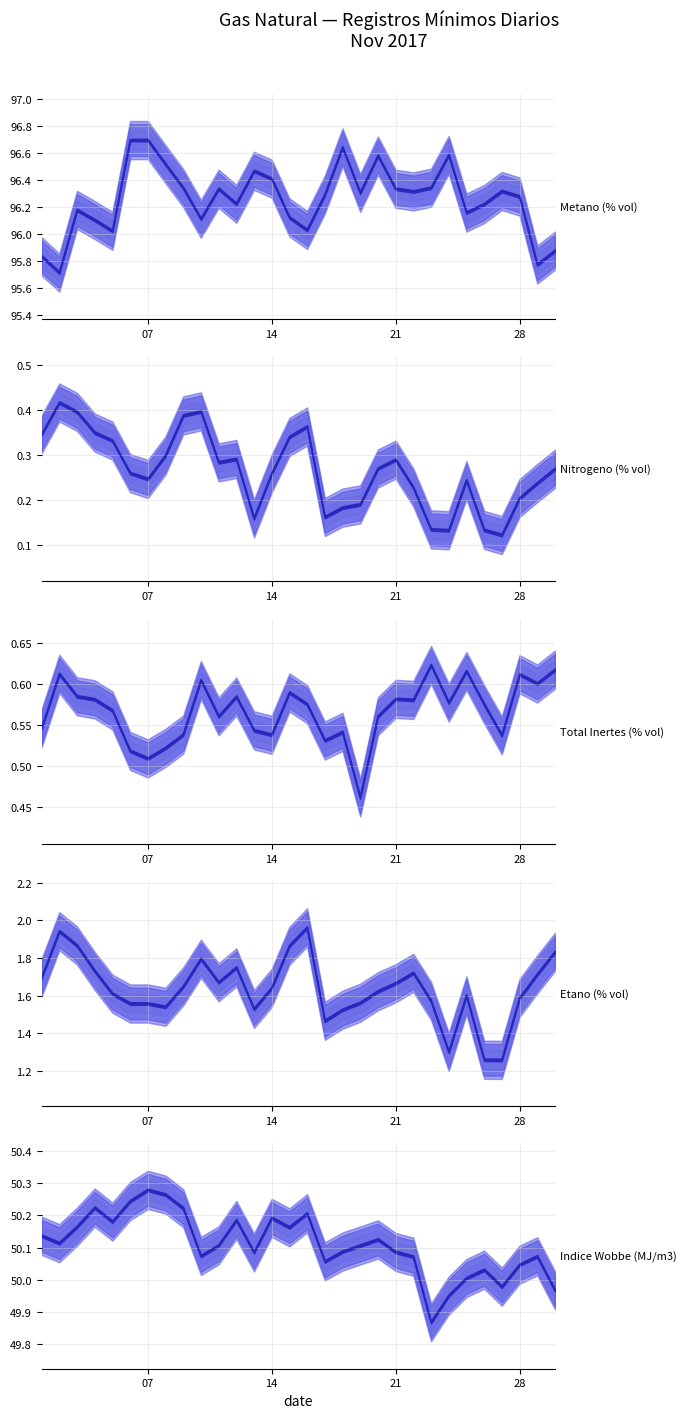

True or false: Total Inertes (% vol) mean and Nitrogeno (% vol) mean intersect in this chart.

False